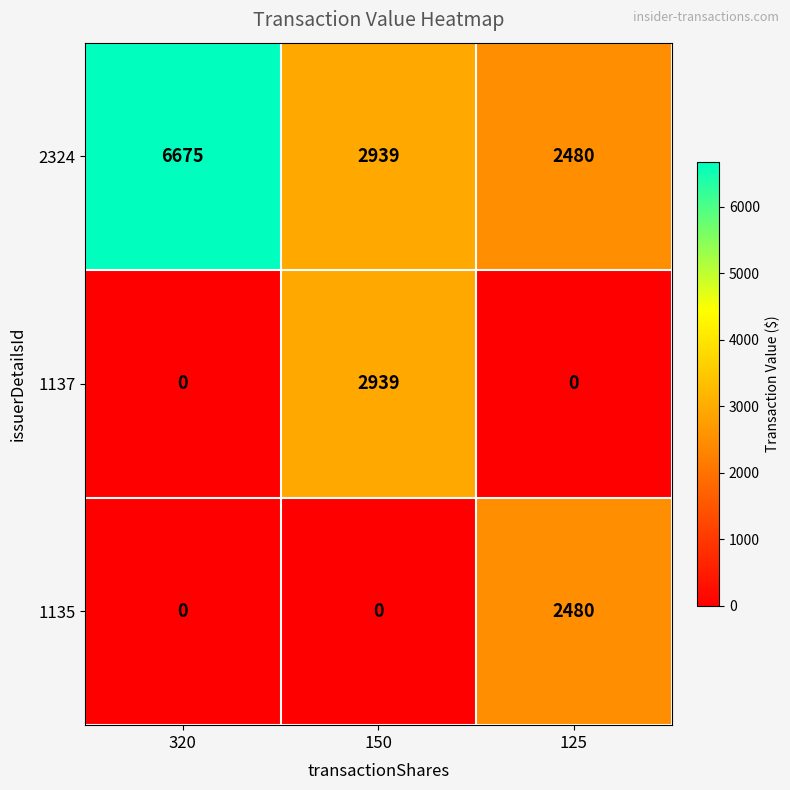

What is the spread (max minus min) of values at 320?

6675